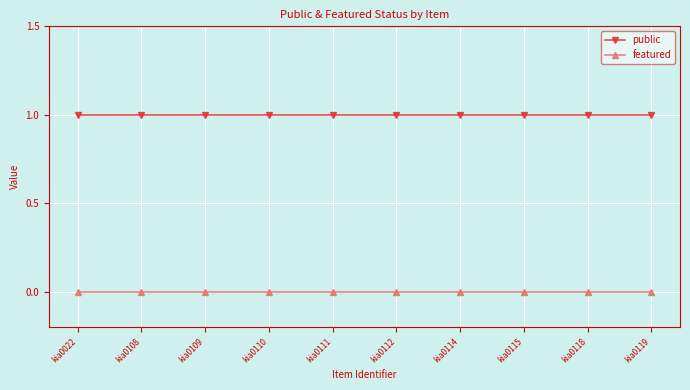

Reading right to left, list all the values displayed in this chart.

public: 1	1	1	1	1	1	1	1	1	1
featured: 0	0	0	0	0	0	0	0	0	0